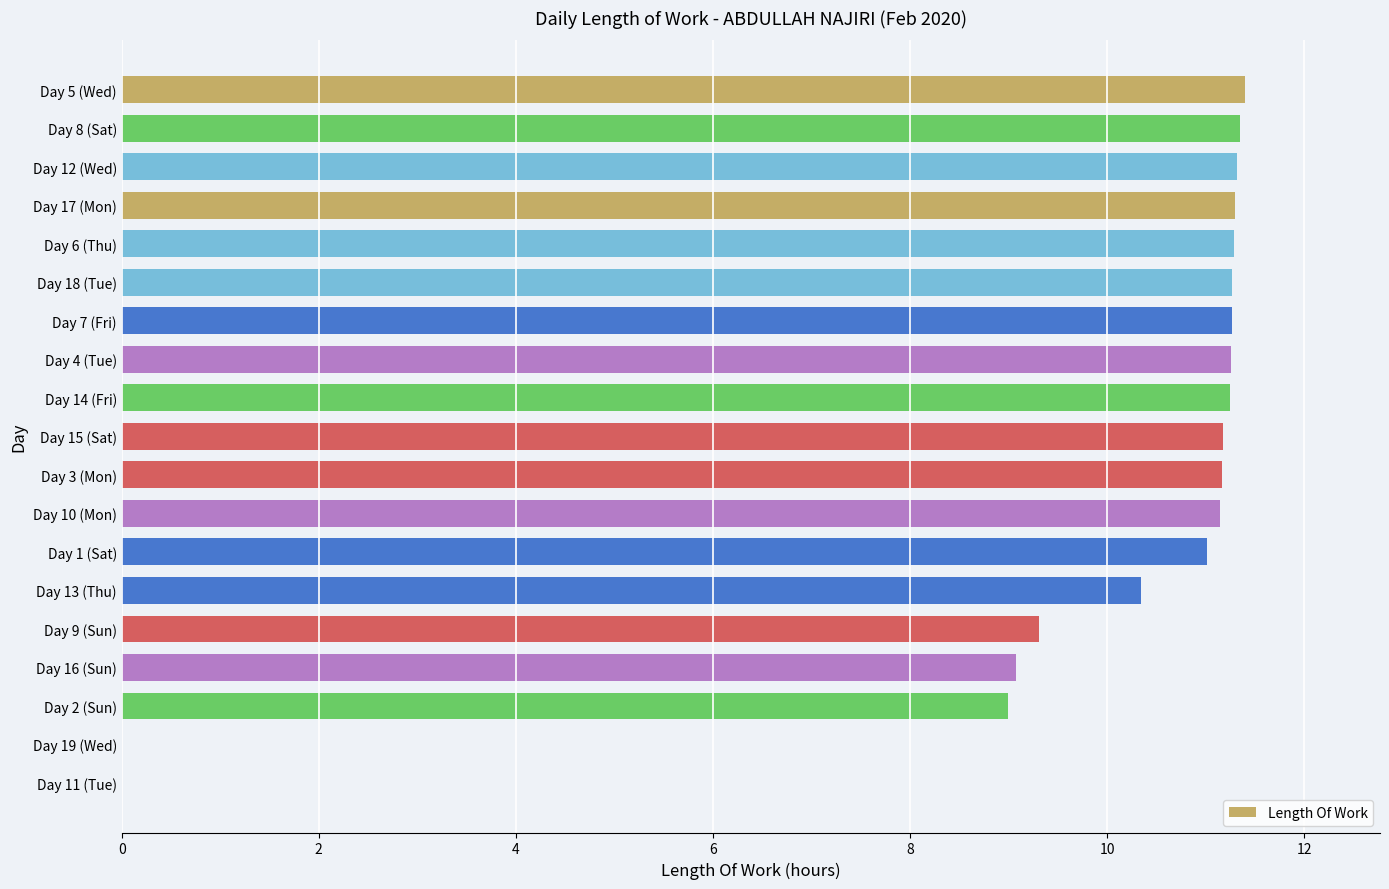

Approximately how many times larger is the value at Day 2 (Sun) compared to Day 10 (Mon)?

0.8